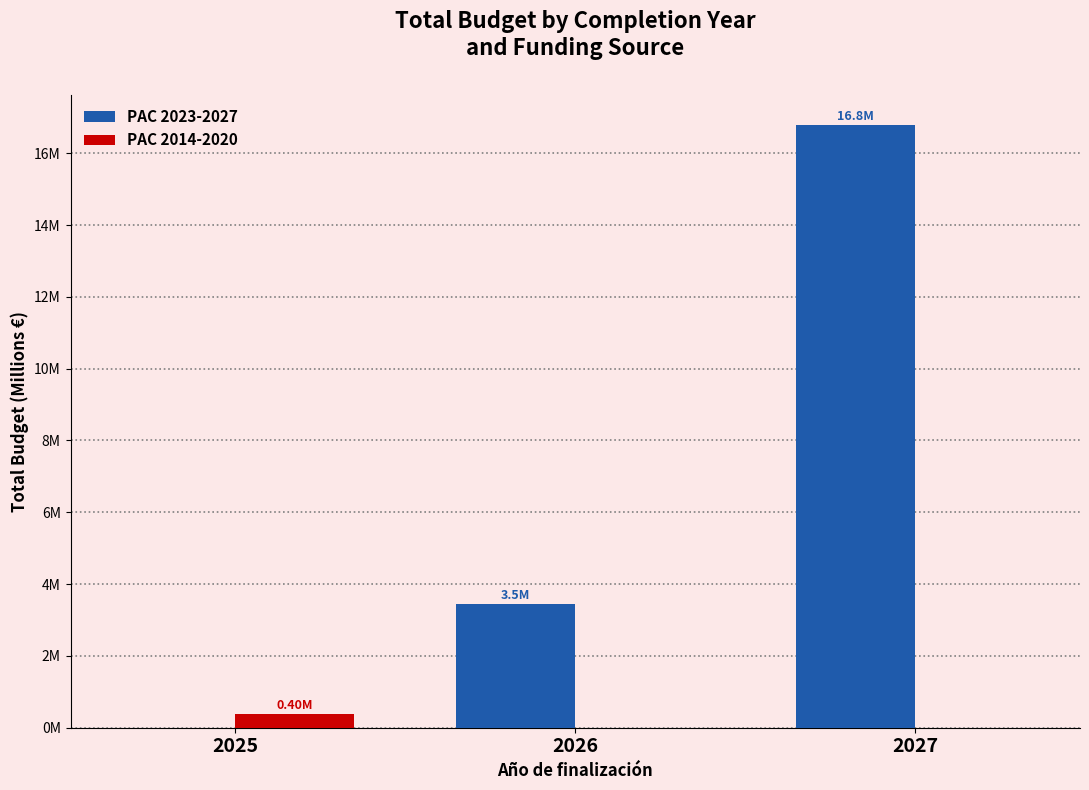

What are all the series names shown in the legend?

PAC 2023-2027, PAC 2014-2020